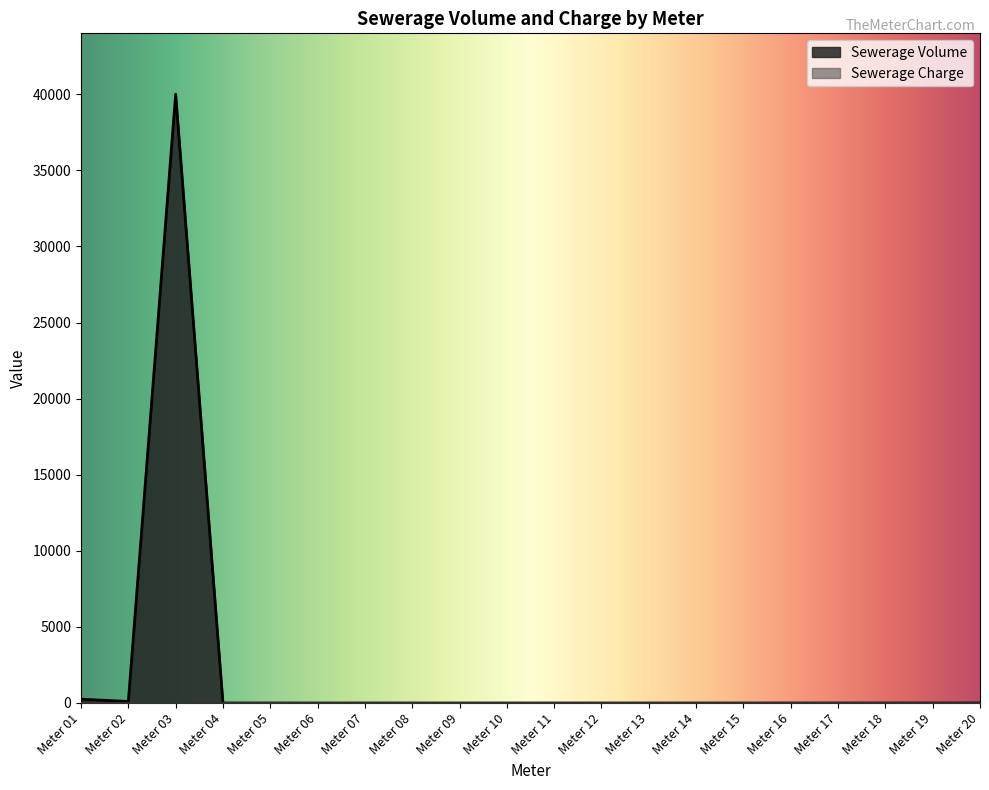

Reading left to right, what are all the values shown in this chart?

250	100	40000	0	0	0	0	0	0	0	0	0	0	0	0	0	0	0	0	0